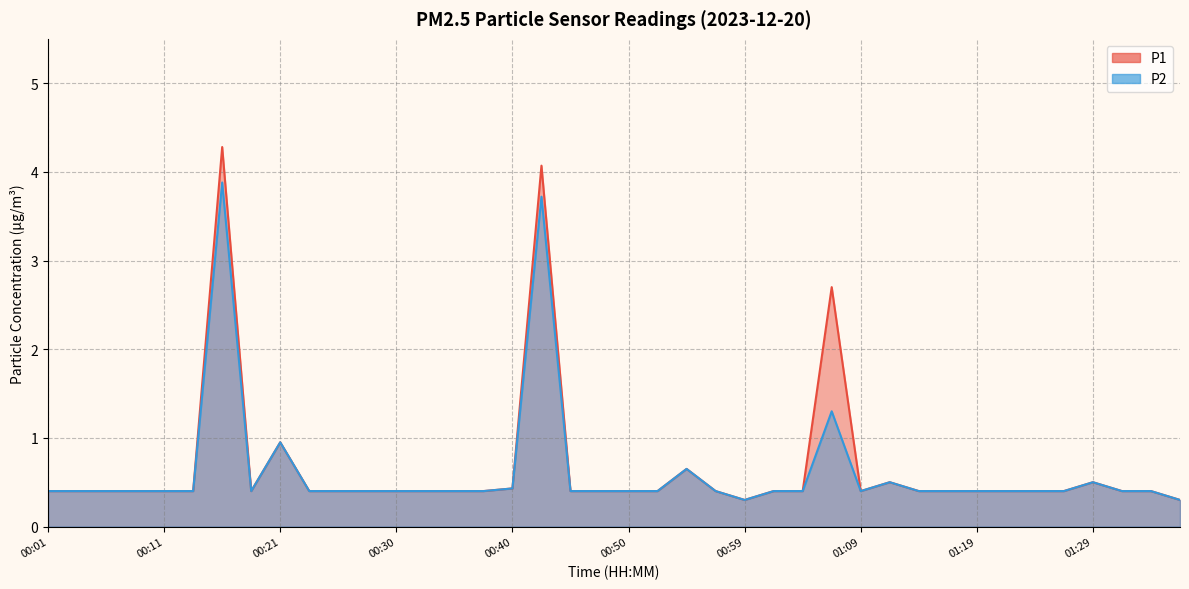

What is the label of the 19th point from the right?

00:52